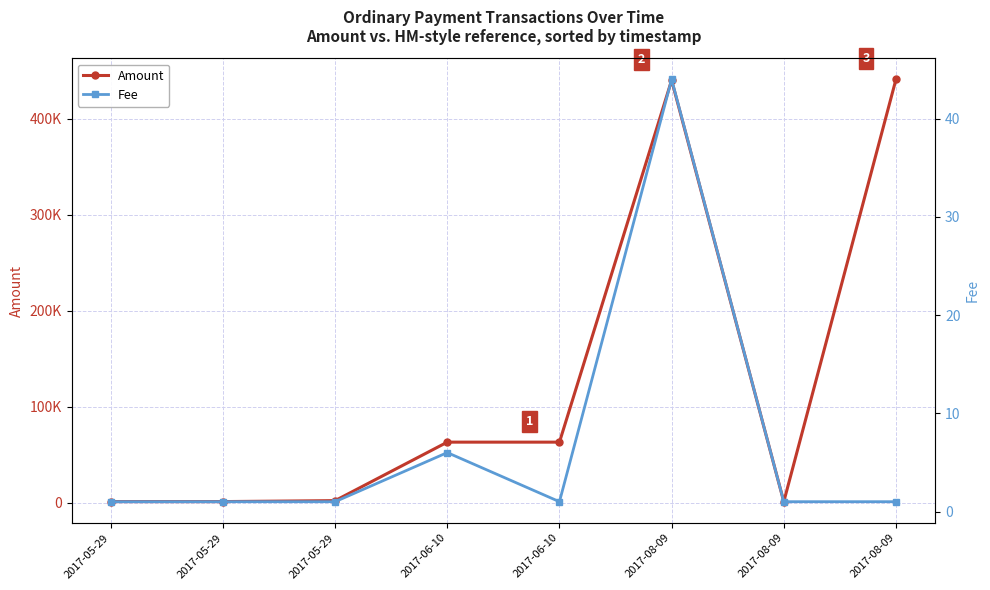

Rank the series at 2017-05-29 from lowest to highest value.

Fee, Amount